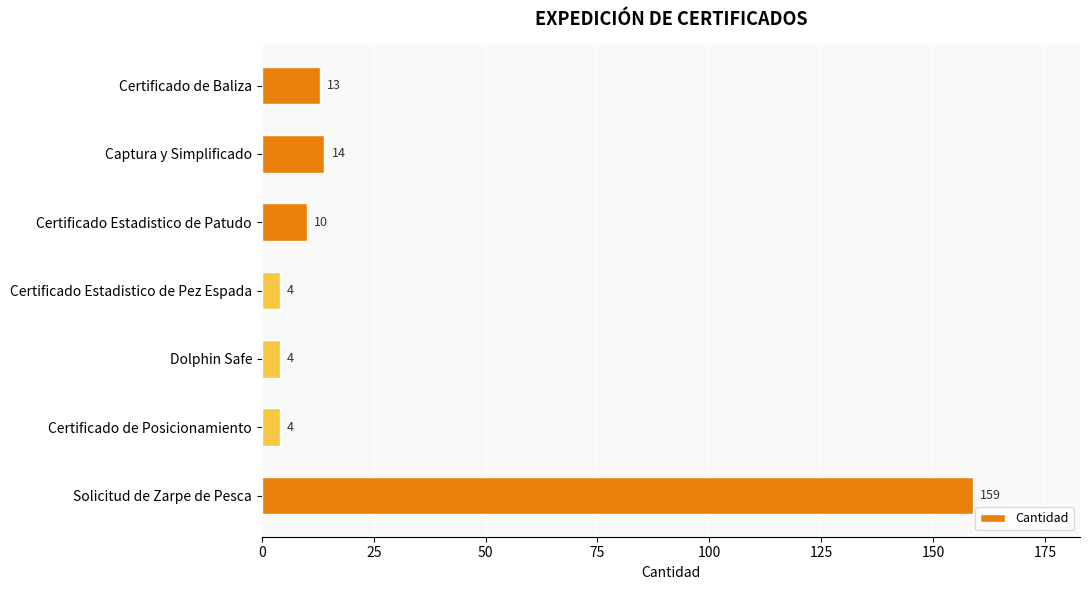

The chart shows a value of 56 at Solicitud de Zarpe de Pesca. True or false?

False